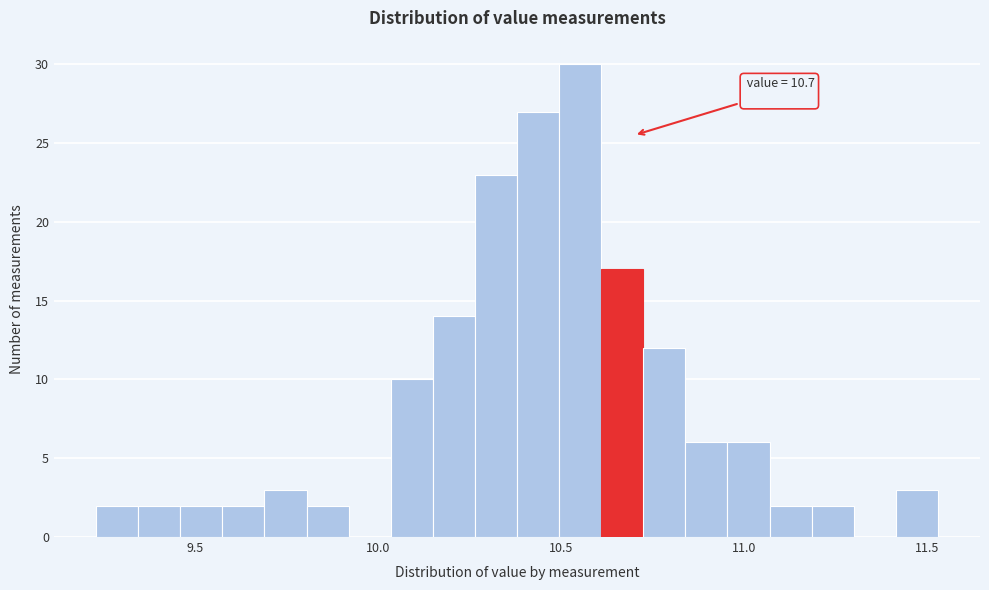

Read against the x-axis, roughly where is the centre of the tallest bar?

10.55